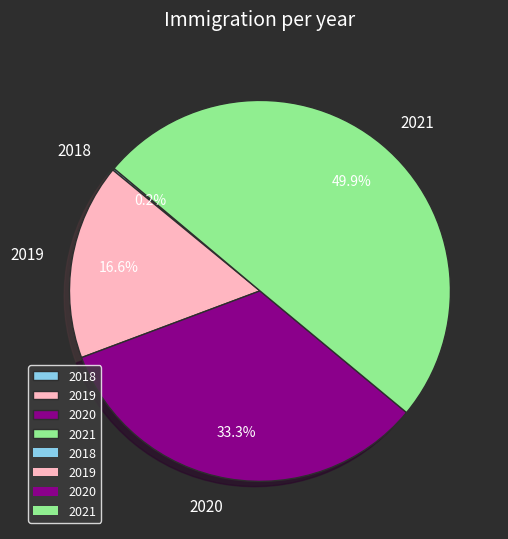

Approximately how many times larger is the value at 2021 compared to 2020?

1.5